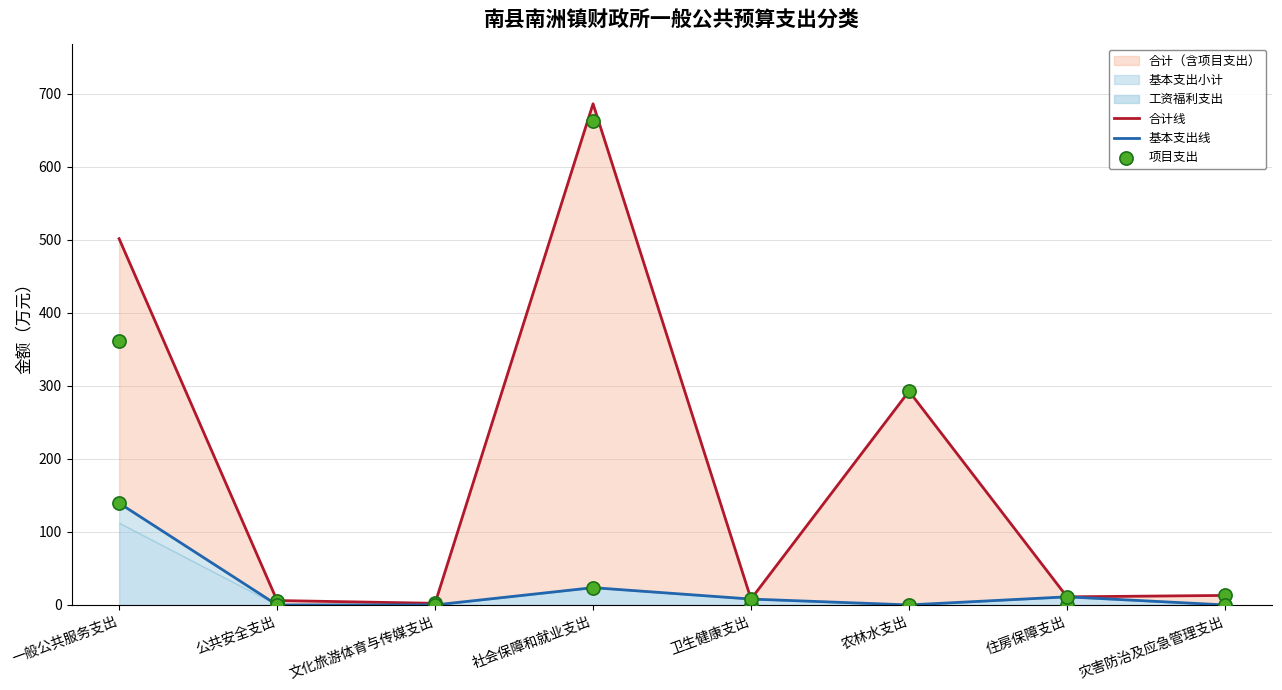

What is the total value across all series at 文化旅游体育与传媒支出?

4.4